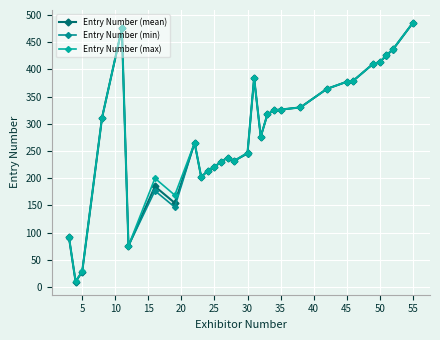

What is the value of the Entry Number (mean) point at the 27th from the left?

413.0